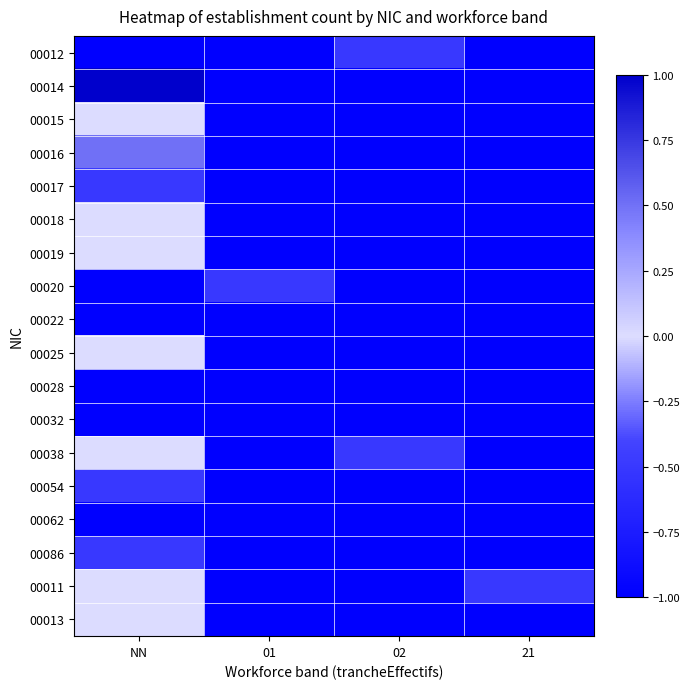

What is the spread (max minus min) of values at 21?

0.5